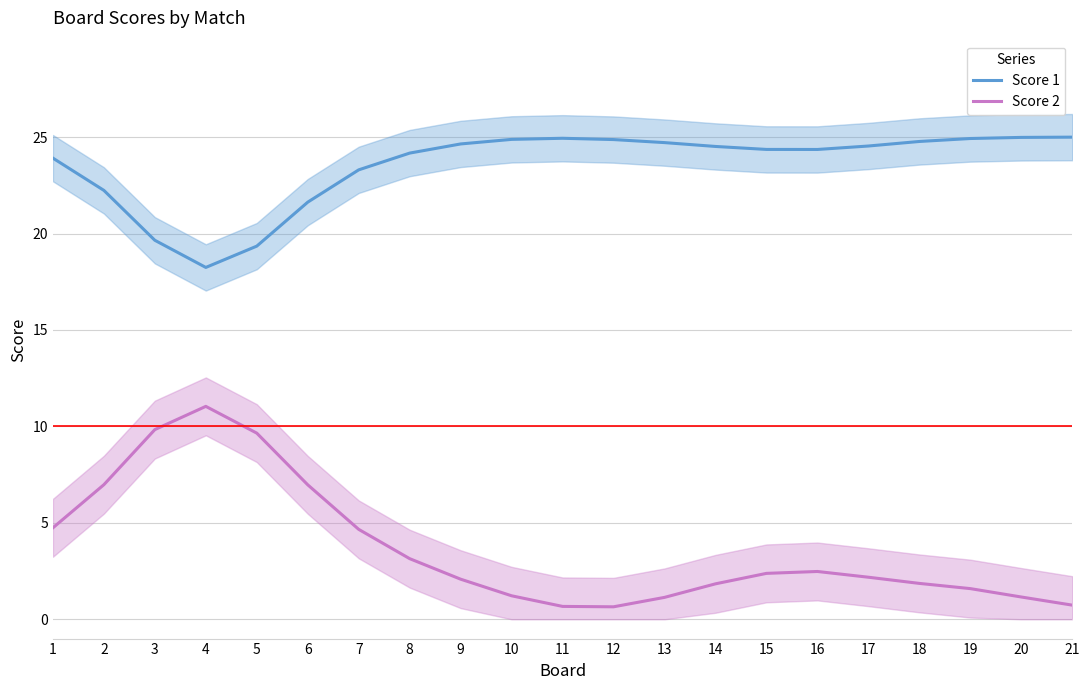

Does the chart display data point markers on the line(s)?

No